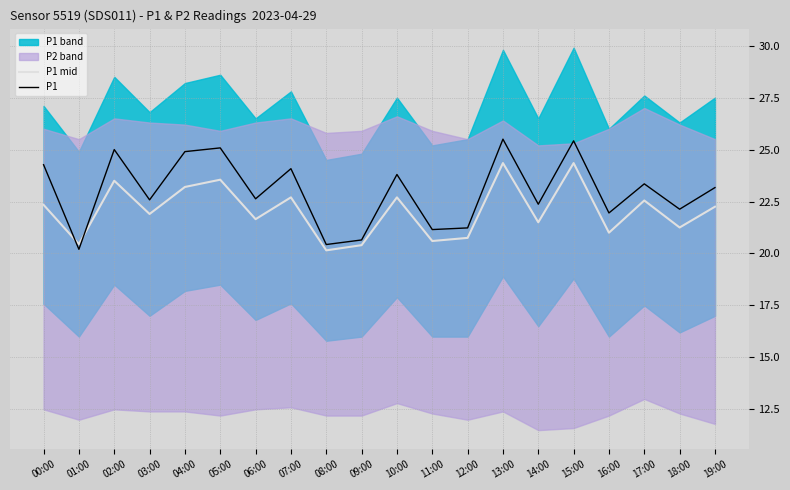

After their last crossing, which series has the higher values: P1 mid or P1?

P1